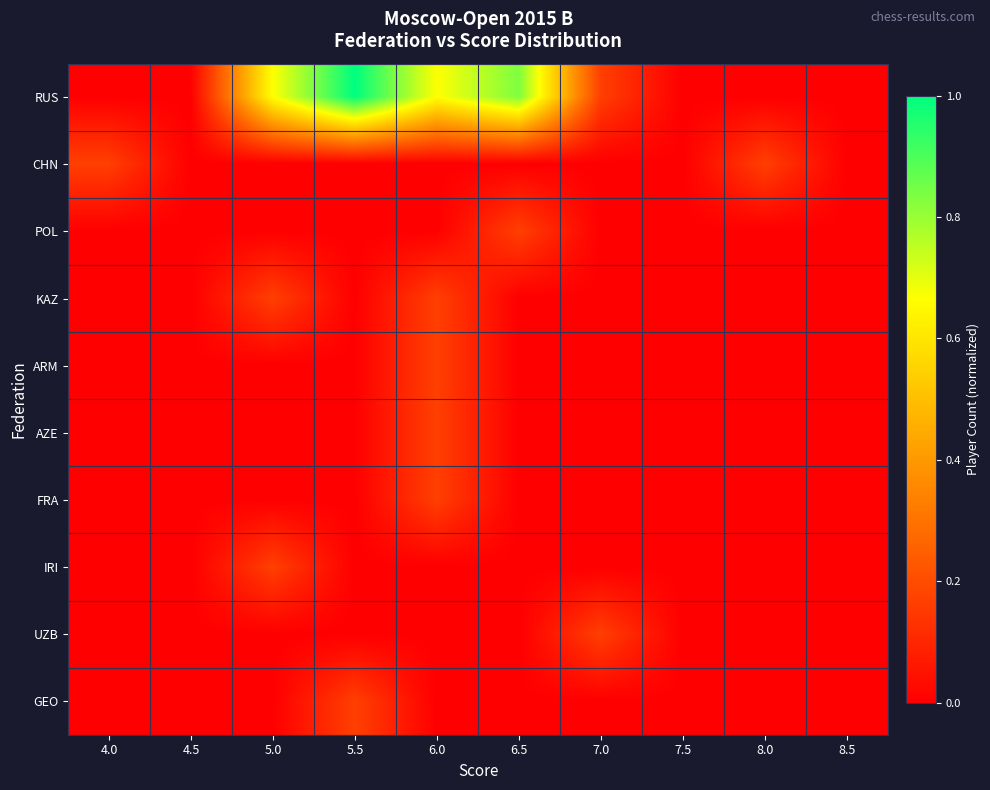

Which series changed the most between 4.5 and 5.0?

RUS